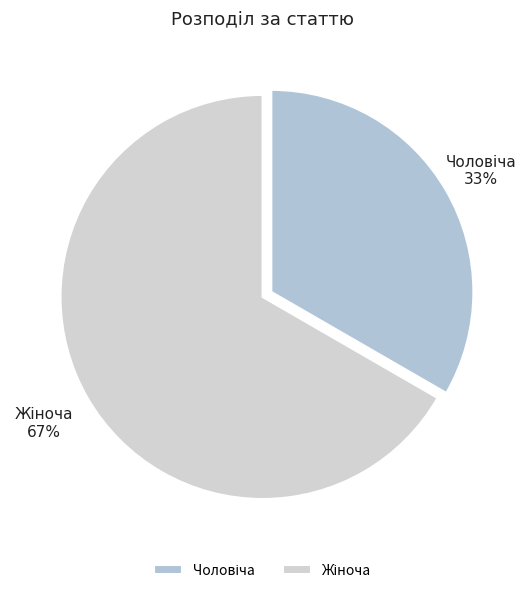

How many slices are in this pie chart?

2